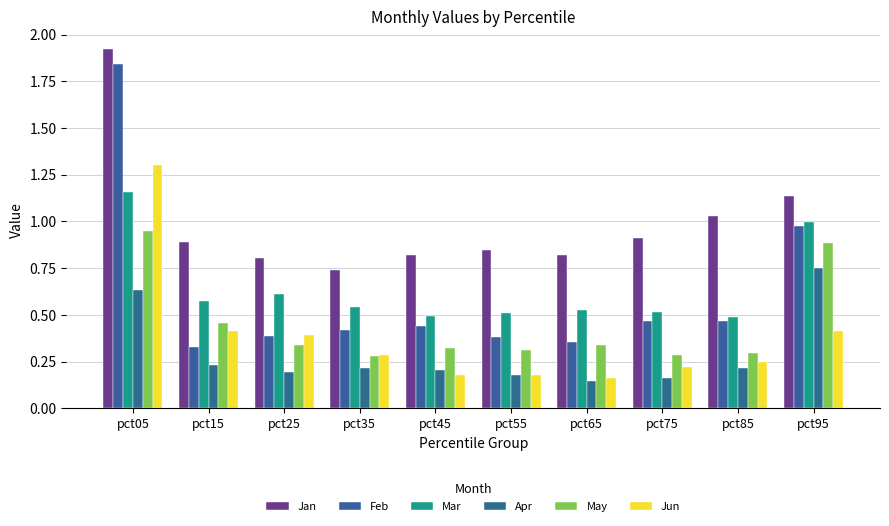

What is the spread (max minus min) of values at pct45?

0.6